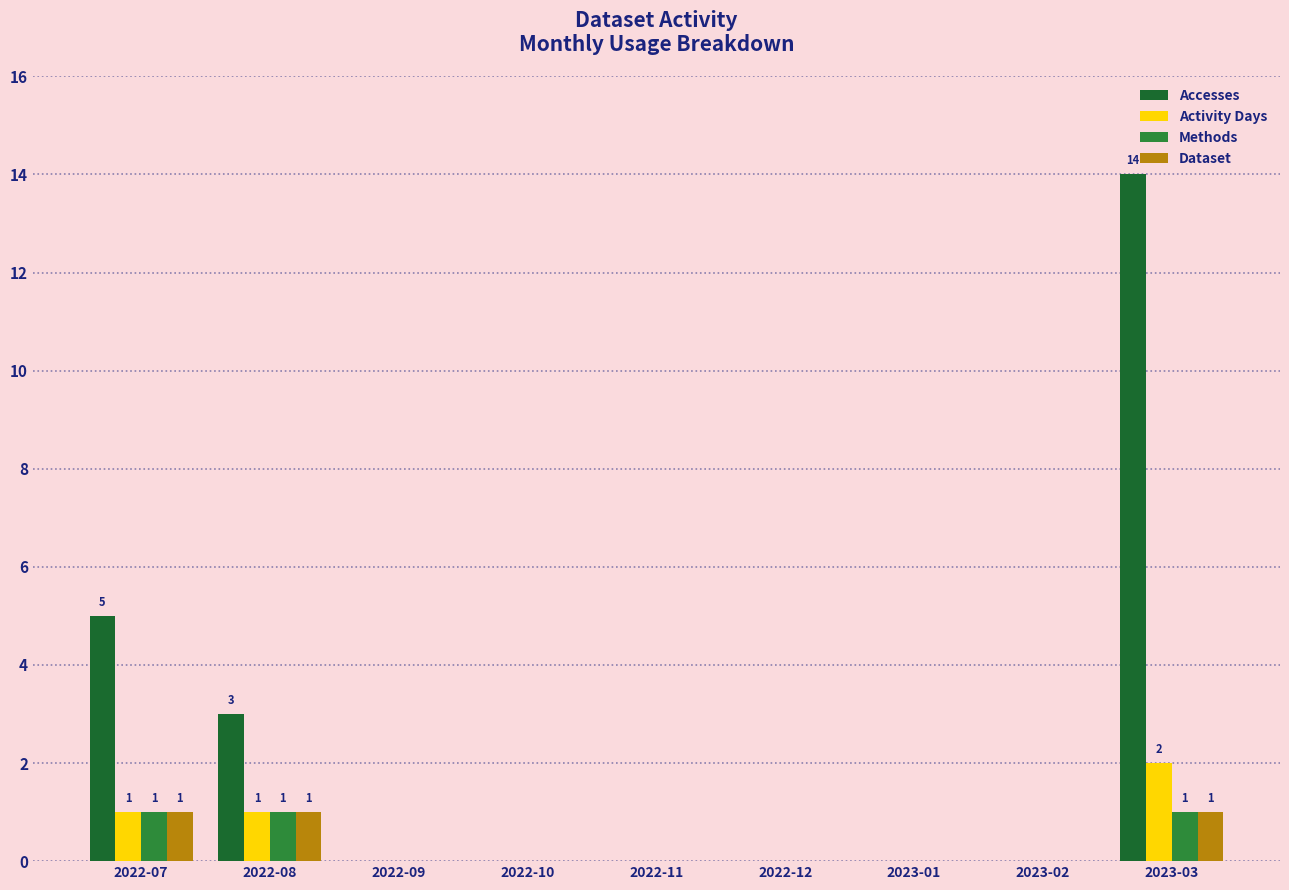

Is it true that Accesses equals 7 at 2022-11?

False